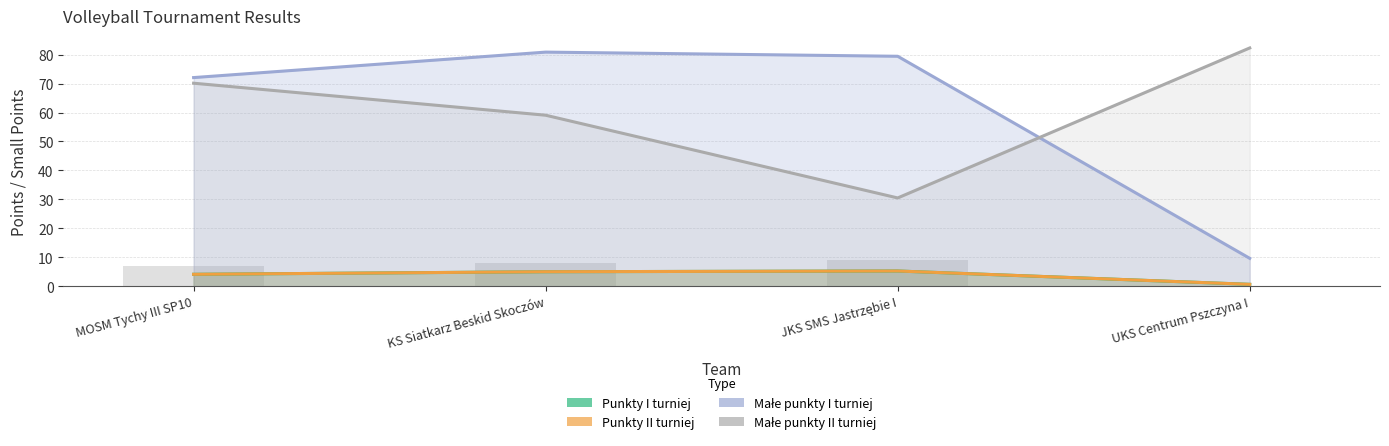

Reading left to right, list all the values displayed in this chart.

Punkty I turniej: MOSM Tychy III SP10=4.1	KS Siatkarz Beskid Skoczów=5.0	JKS SMS Jastrzębie I=5.3	UKS Centrum Pszczyna I=0.6
Punkty II turniej: MOSM Tychy III SP10=4.1	KS Siatkarz Beskid Skoczów=5.0	JKS SMS Jastrzębie I=5.3	UKS Centrum Pszczyna I=0.6
Małe punkty I turniej: MOSM Tychy III SP10=72.1	KS Siatkarz Beskid Skoczów=80.9	JKS SMS Jastrzębie I=79.4	UKS Centrum Pszczyna I=9.6
Małe punkty II turniej: MOSM Tychy III SP10=70.1	KS Siatkarz Beskid Skoczów=59.1	JKS SMS Jastrzębie I=30.5	UKS Centrum Pszczyna I=82.3